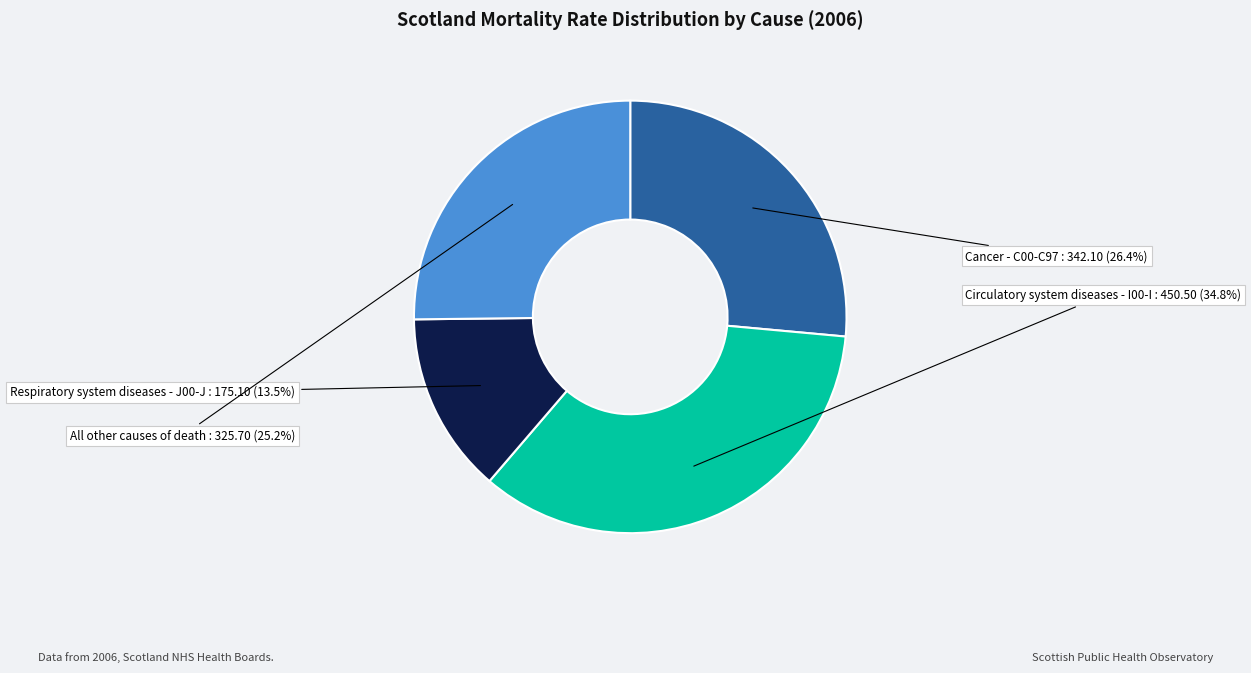

Is there any slice that represents more than half of the pie?

No